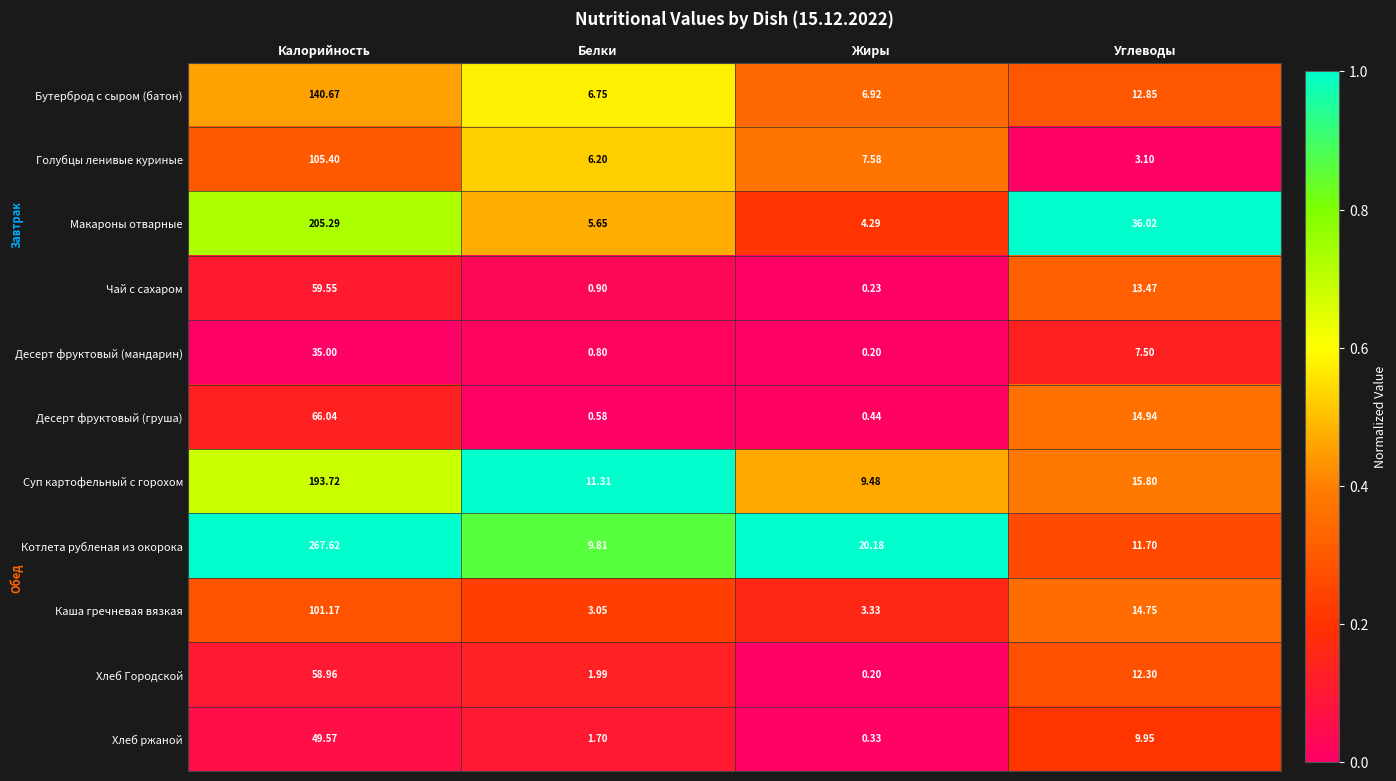

Which series changed the most between Калорийность and Белки?

Котлета рубленая из окорока